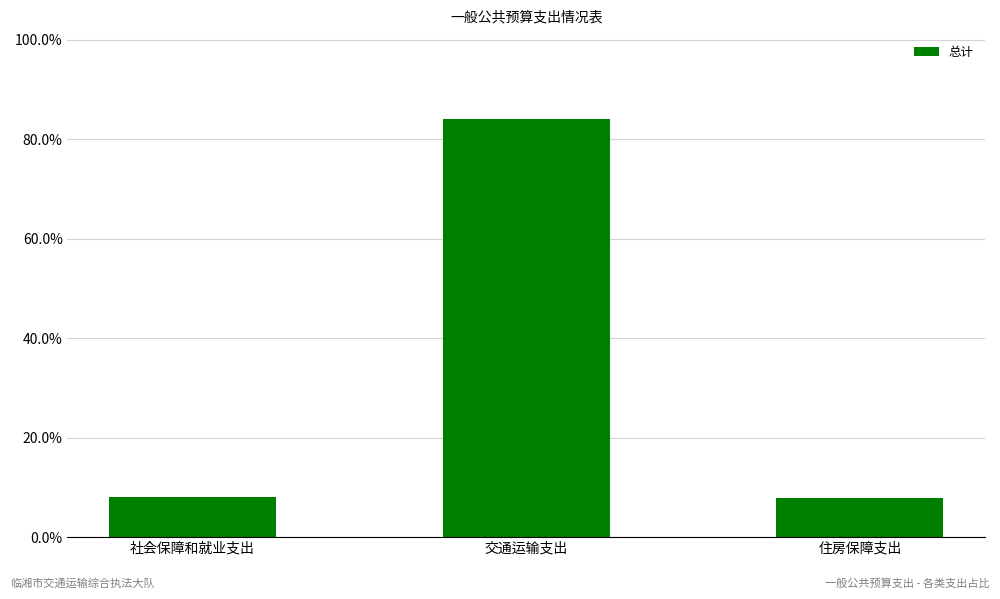

What is the value of the 2nd bar from the left?

84.1